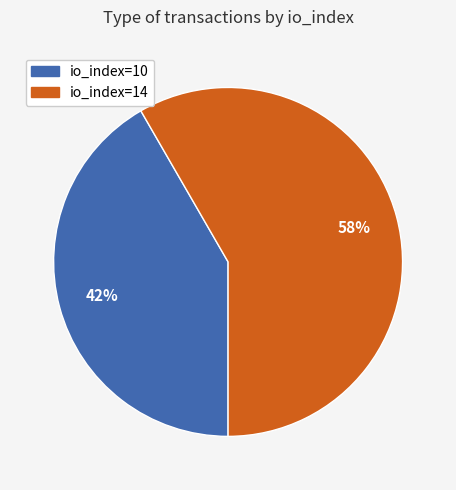

Does any single category account for the majority?

Yes